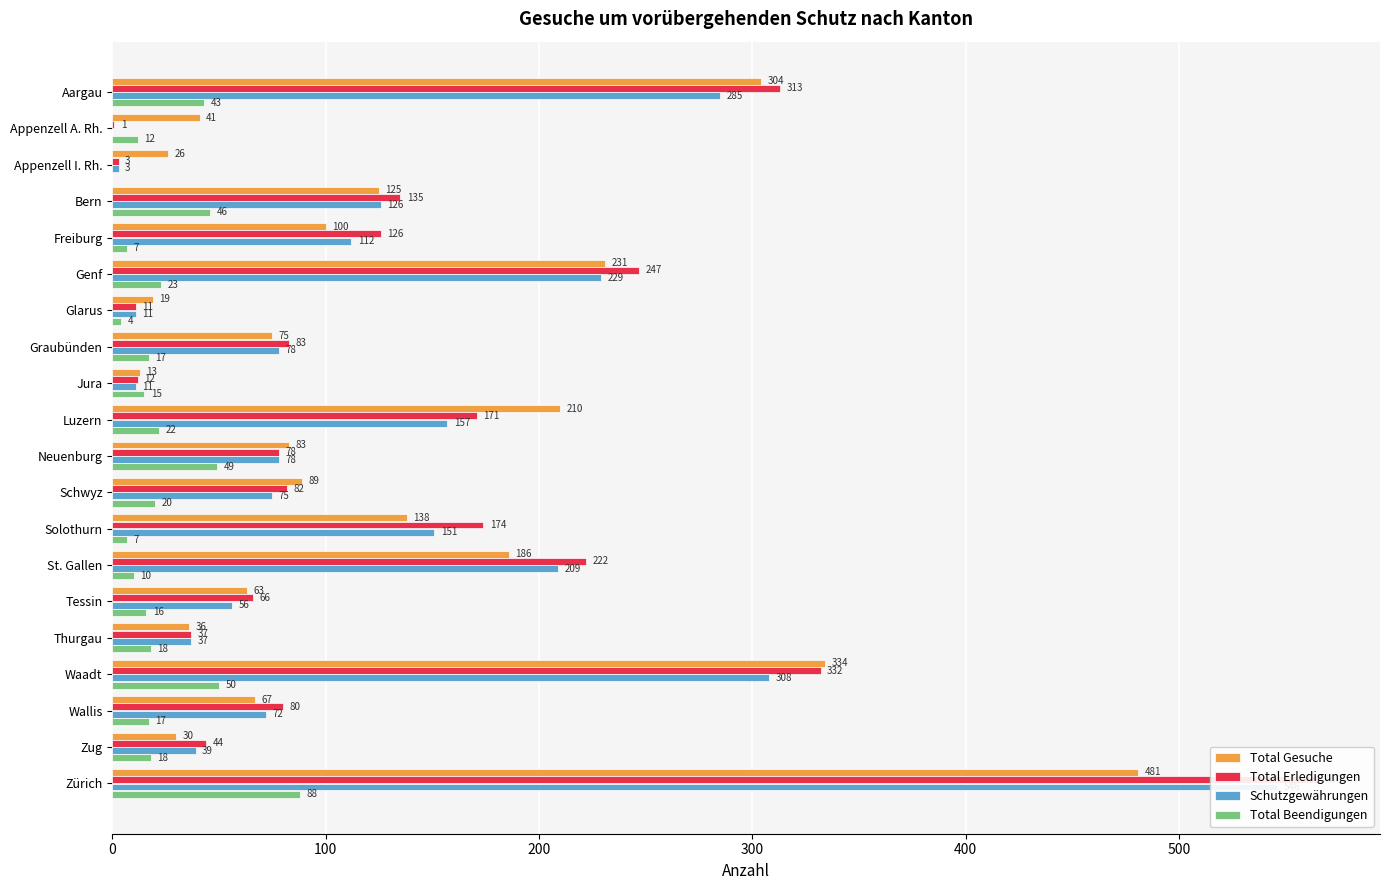

True or false: Total Erledigungen has a value of 91 at Luzern.

False